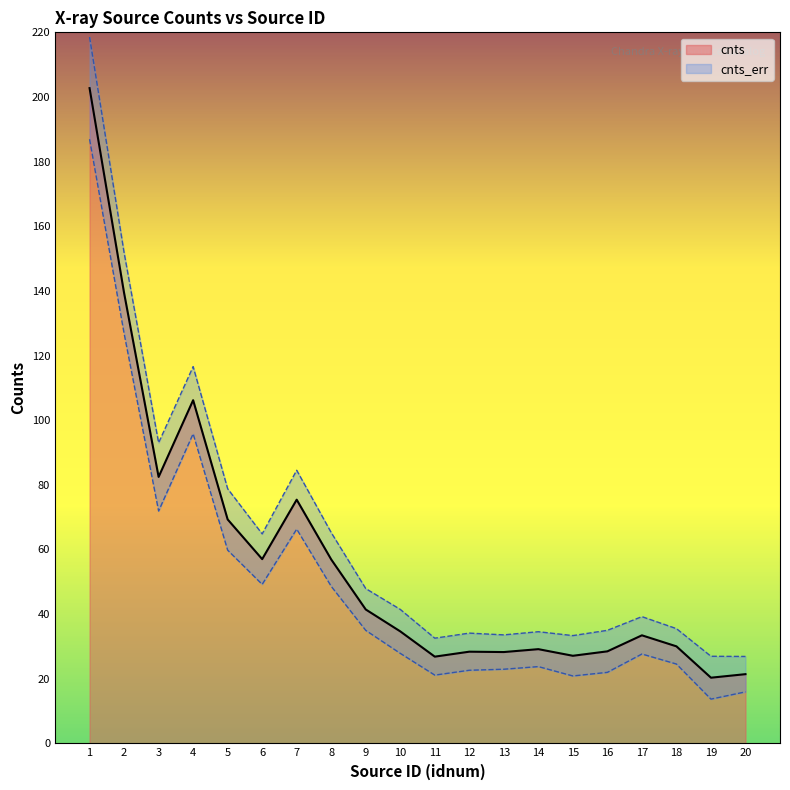

List the labels in order of value, smallest first.

19, 20, 11, 15, 13, 12, 16, 14, 18, 17, 10, 9, 8, 6, 5, 7, 3, 4, 2, 1